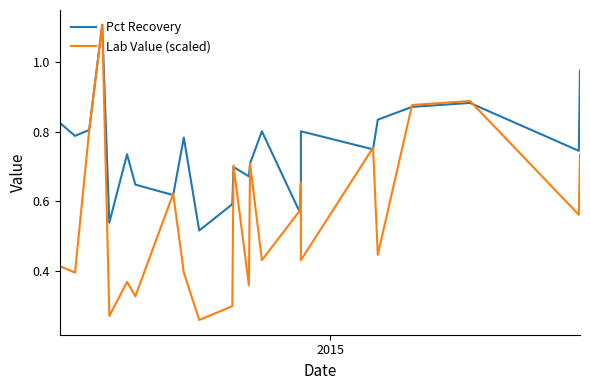

The Pct Recovery series shows 0.3 at 4. True or false?

False